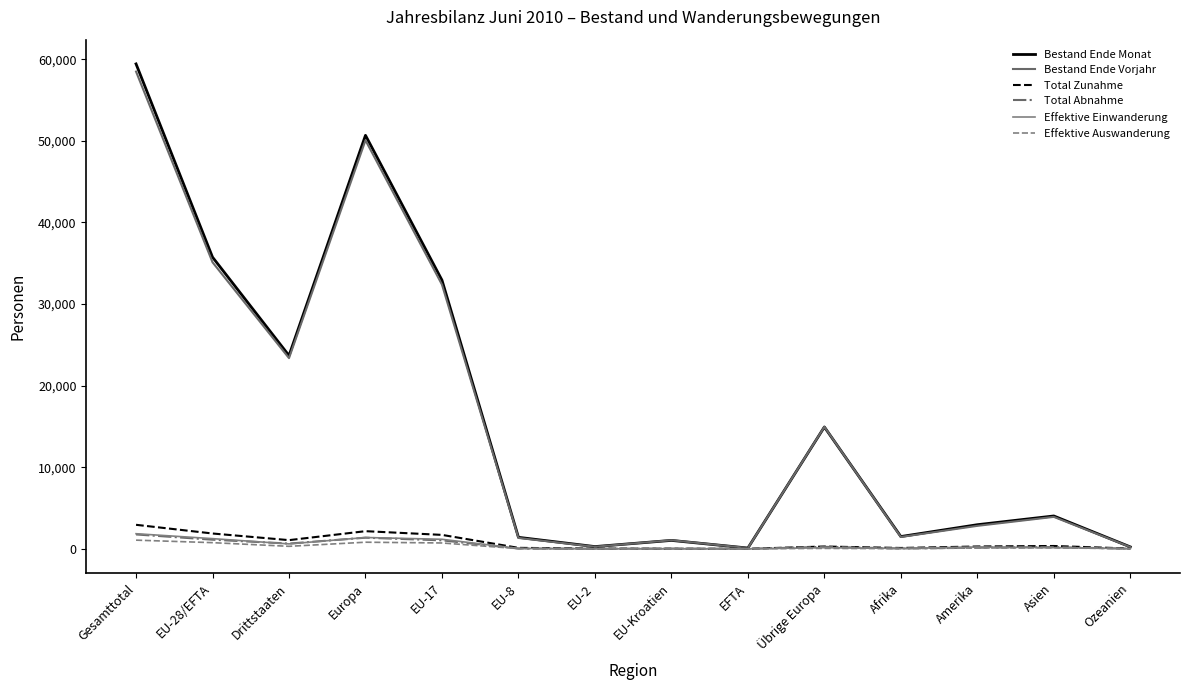

What is the sum of the Total Zunahme values at Ozeanien and Amerika?

324